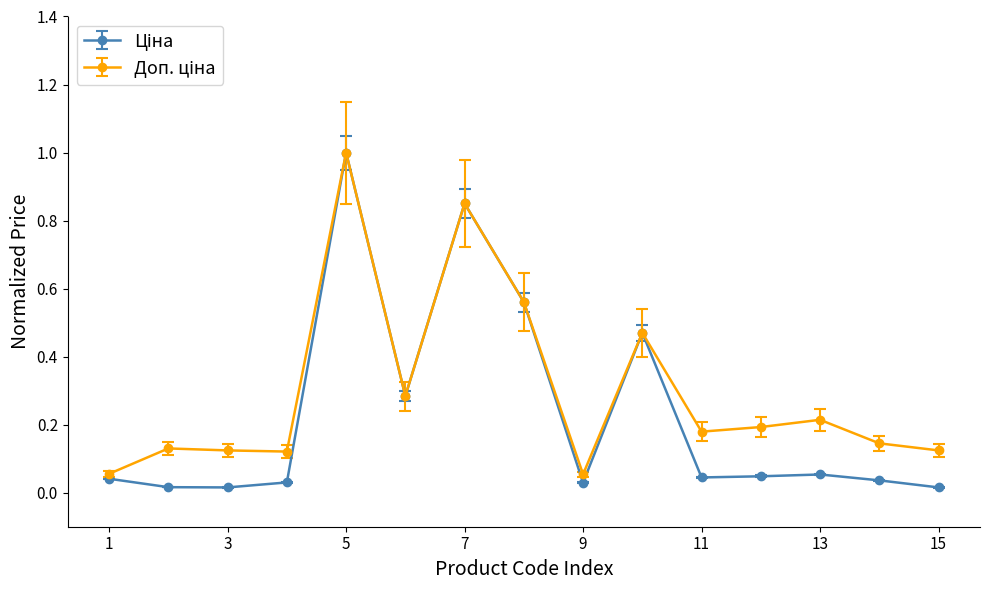

How many distinct data groups are displayed?

2